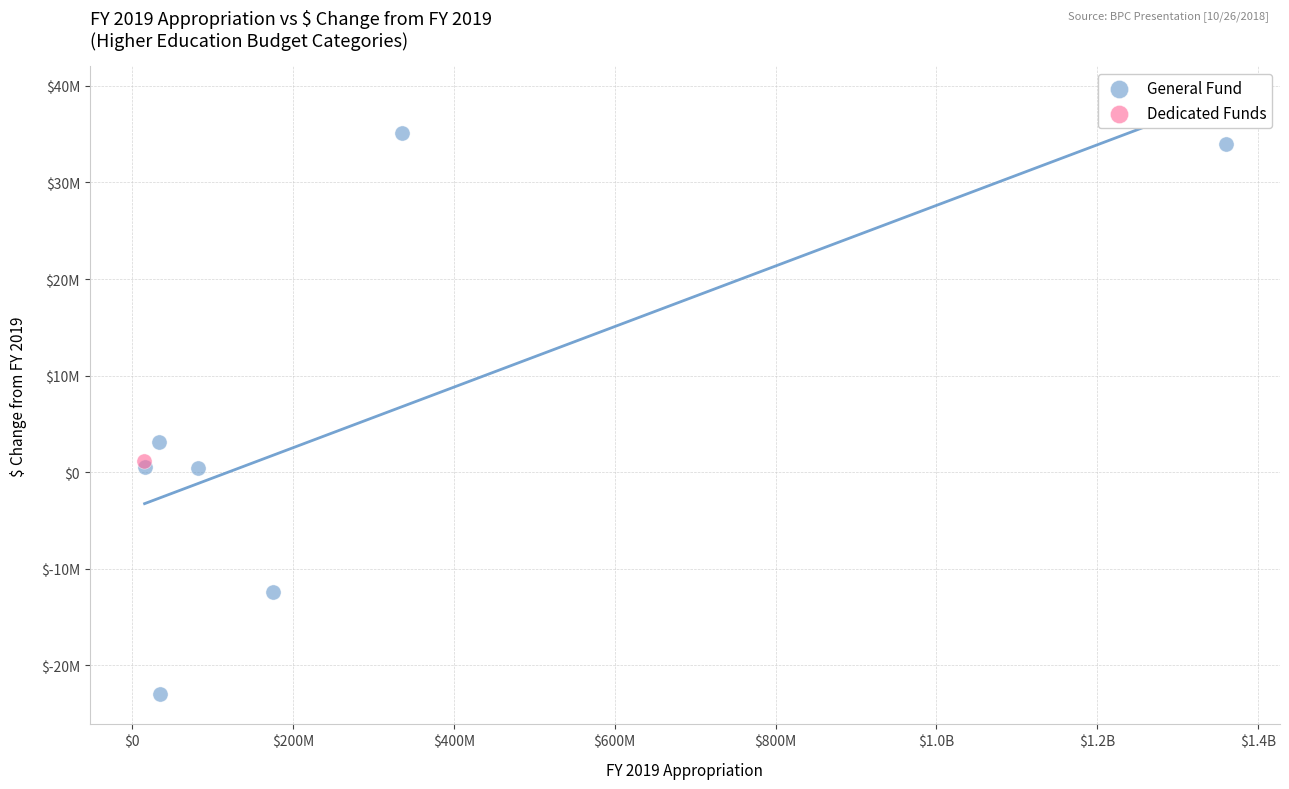

What are all the series names shown in the legend?

General Fund, Dedicated Funds